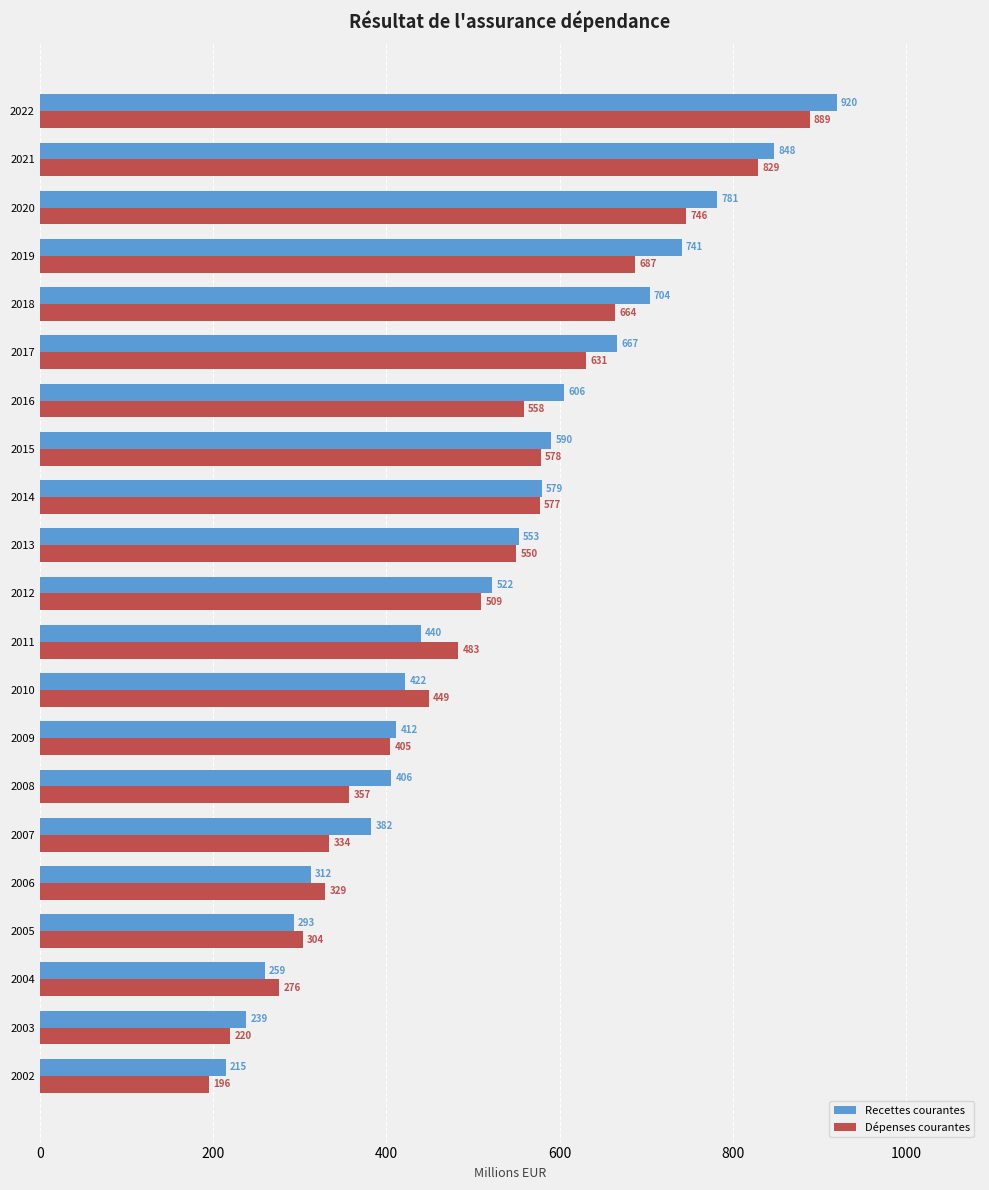

The value of Recettes courantes at 2020 is 781.5. True or false?

True